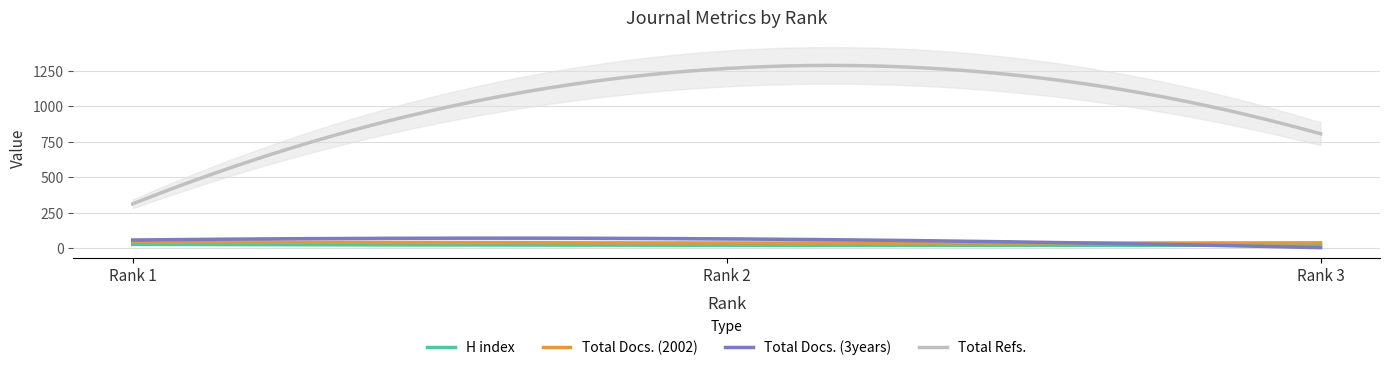

Does the chart have visible grid lines?

Yes